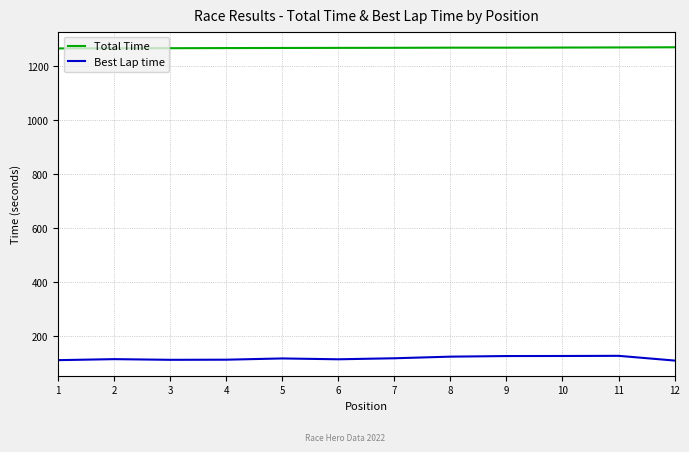

What is the difference between the maximum and minimum values in the Total Time series?

4.2